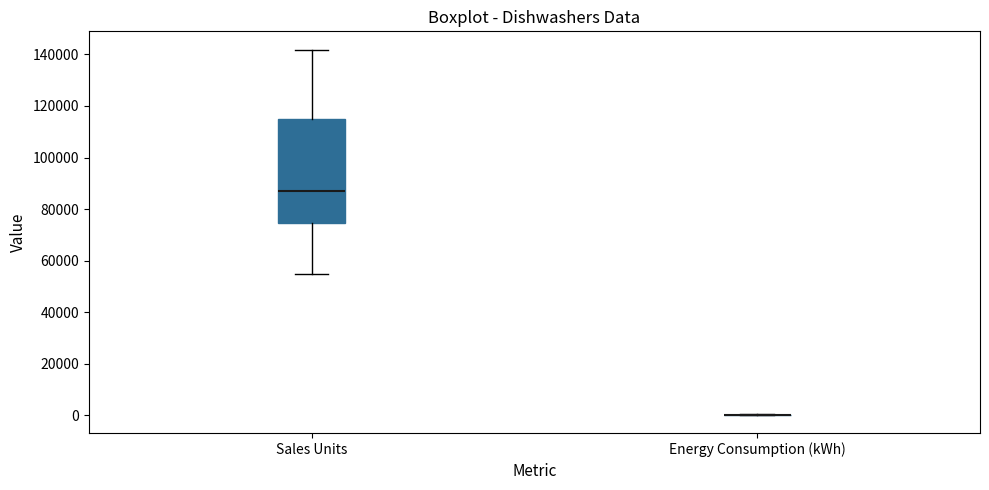

Comparing the boxes themselves (not the whiskers), which one is the tallest?

Sales Units